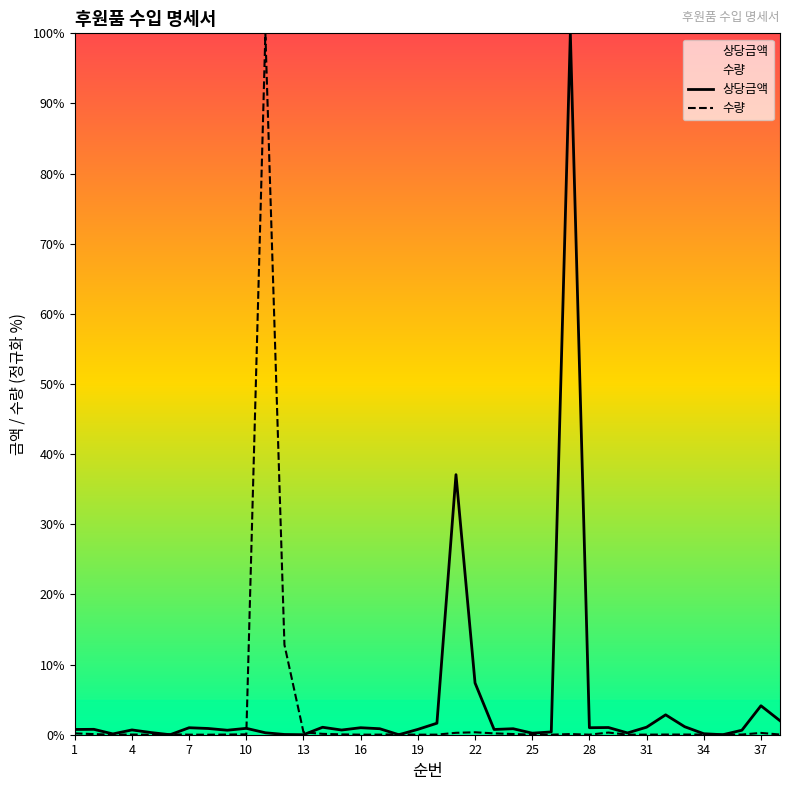

How many data points does each series have?

38